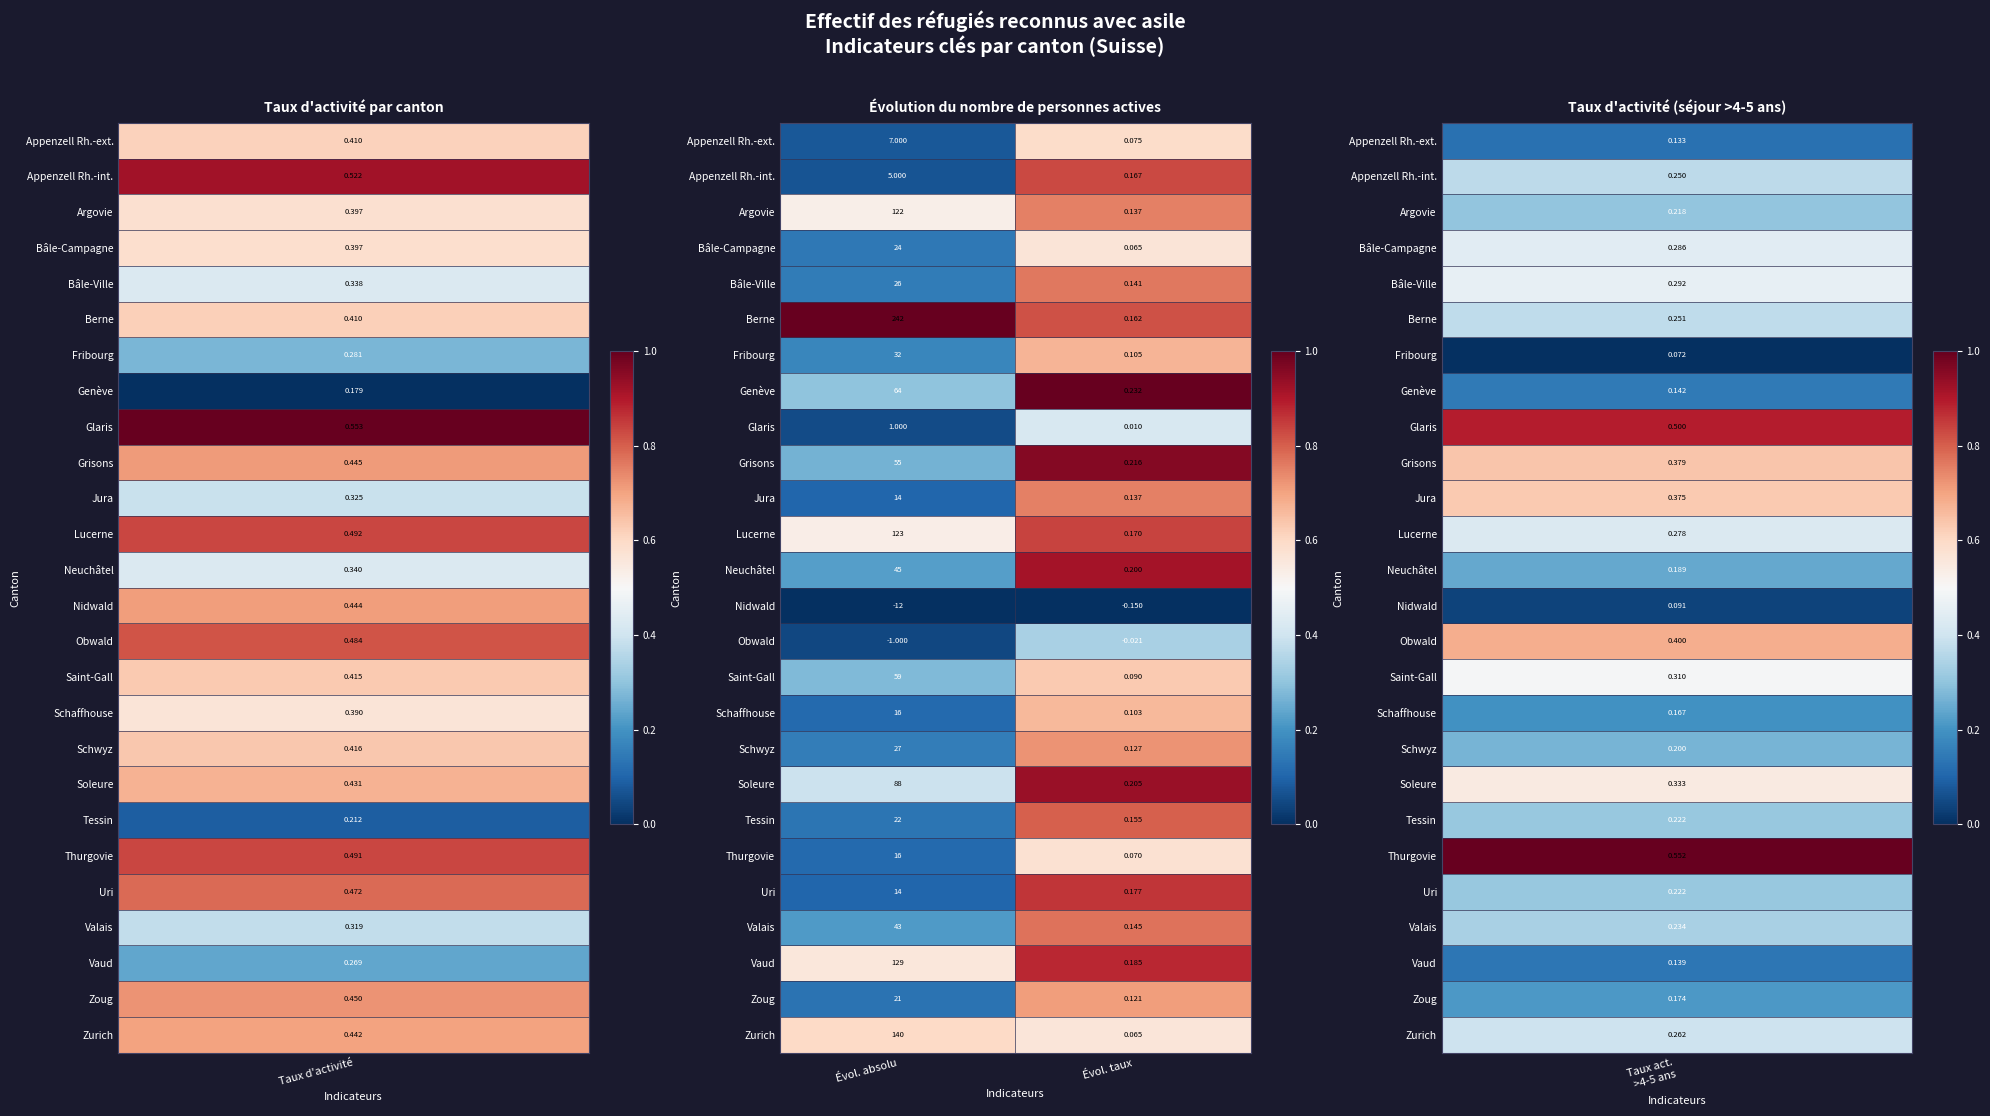

At which category is the sum across all series the highest?

Évol. absolu